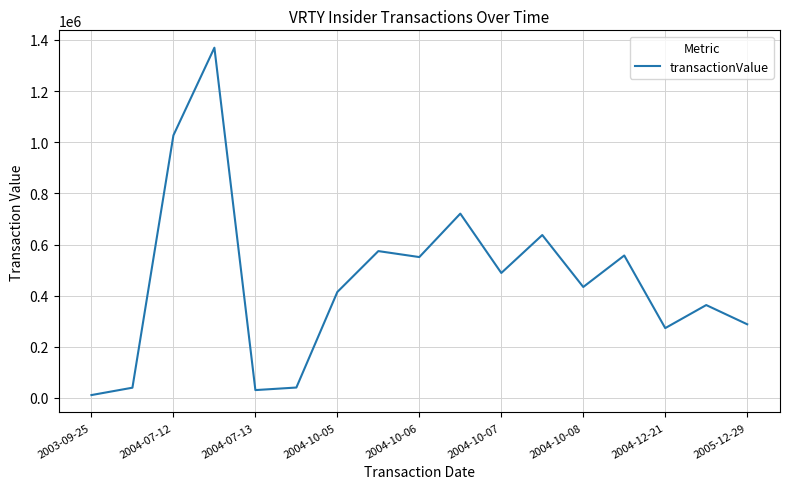

True or false: there are more than 2 points higher than both neighbors.

True